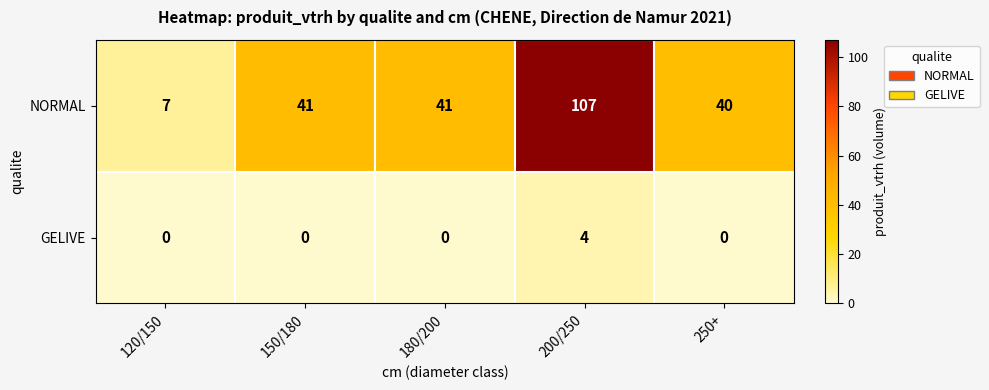

Rank the series at 200/250 from lowest to highest value.

GELIVE, NORMAL